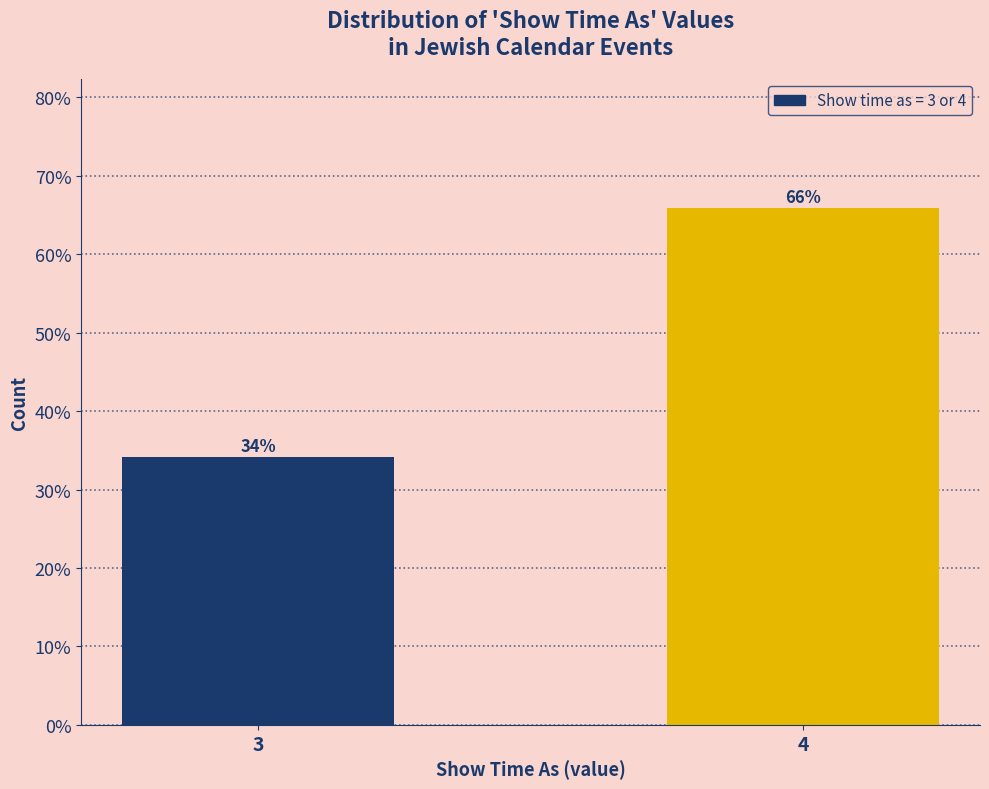

What is the ratio of the value at 4 to the value at 3?

1.9